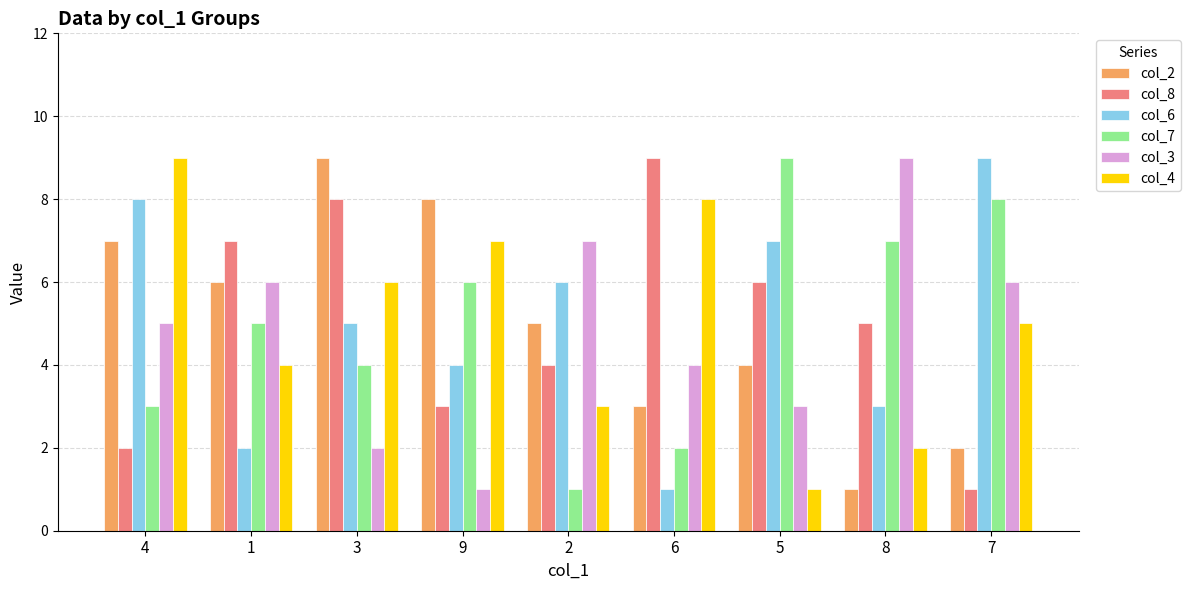

How many bars are there in total?

54